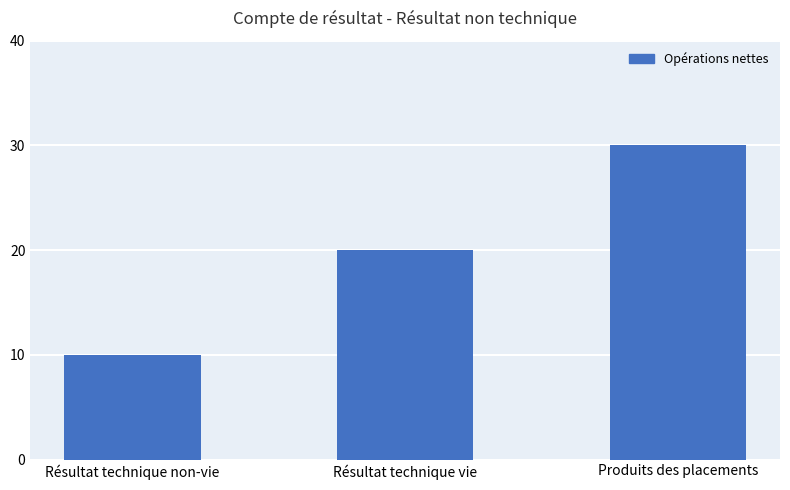

Reading left to right, extract all data points from this chart.

10	20	30